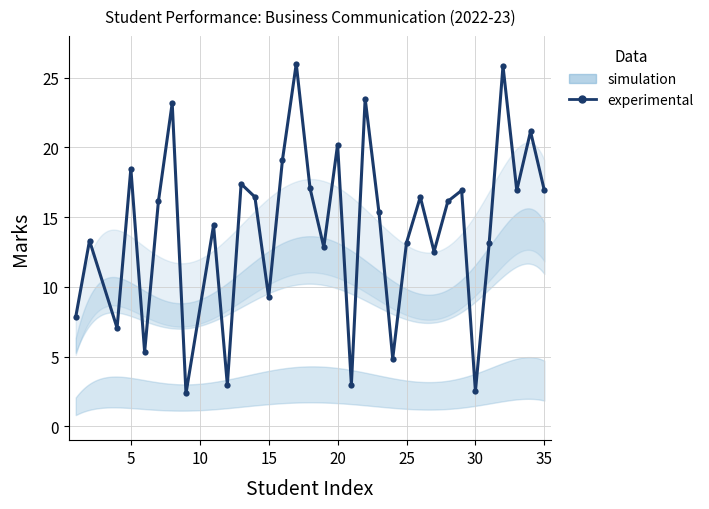

True or false: the data shows 3.3 at 20.

False